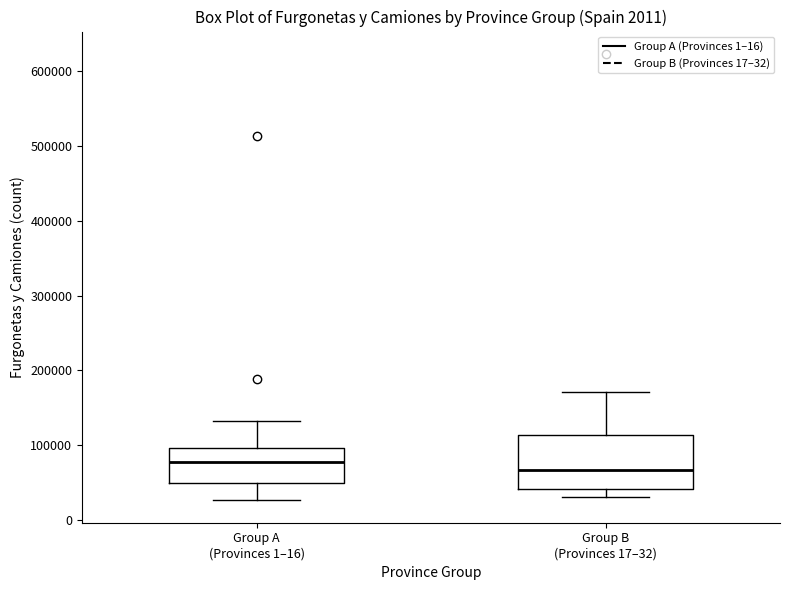

Where is the upper edge of the box for Group A (Provinces 1–16) on the y-axis? The values are not printed on the chart, so give them approximately, as read against the axis.

100000